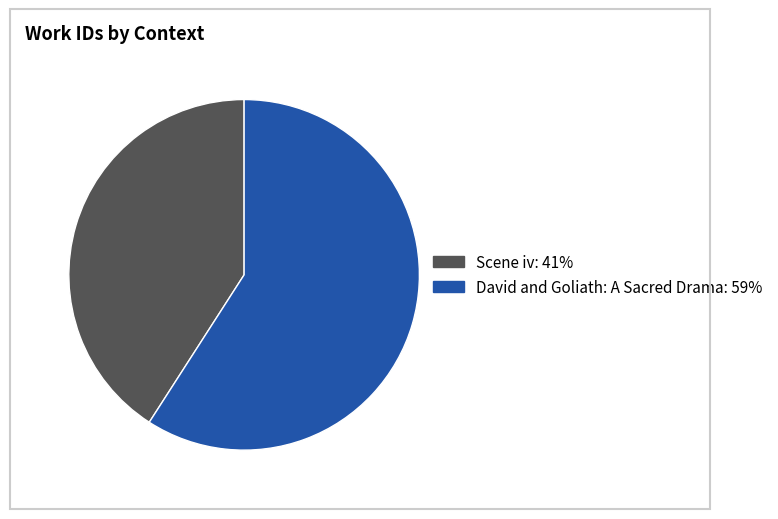

The Scene iv slice represents 41% of the pie. True or false?

True